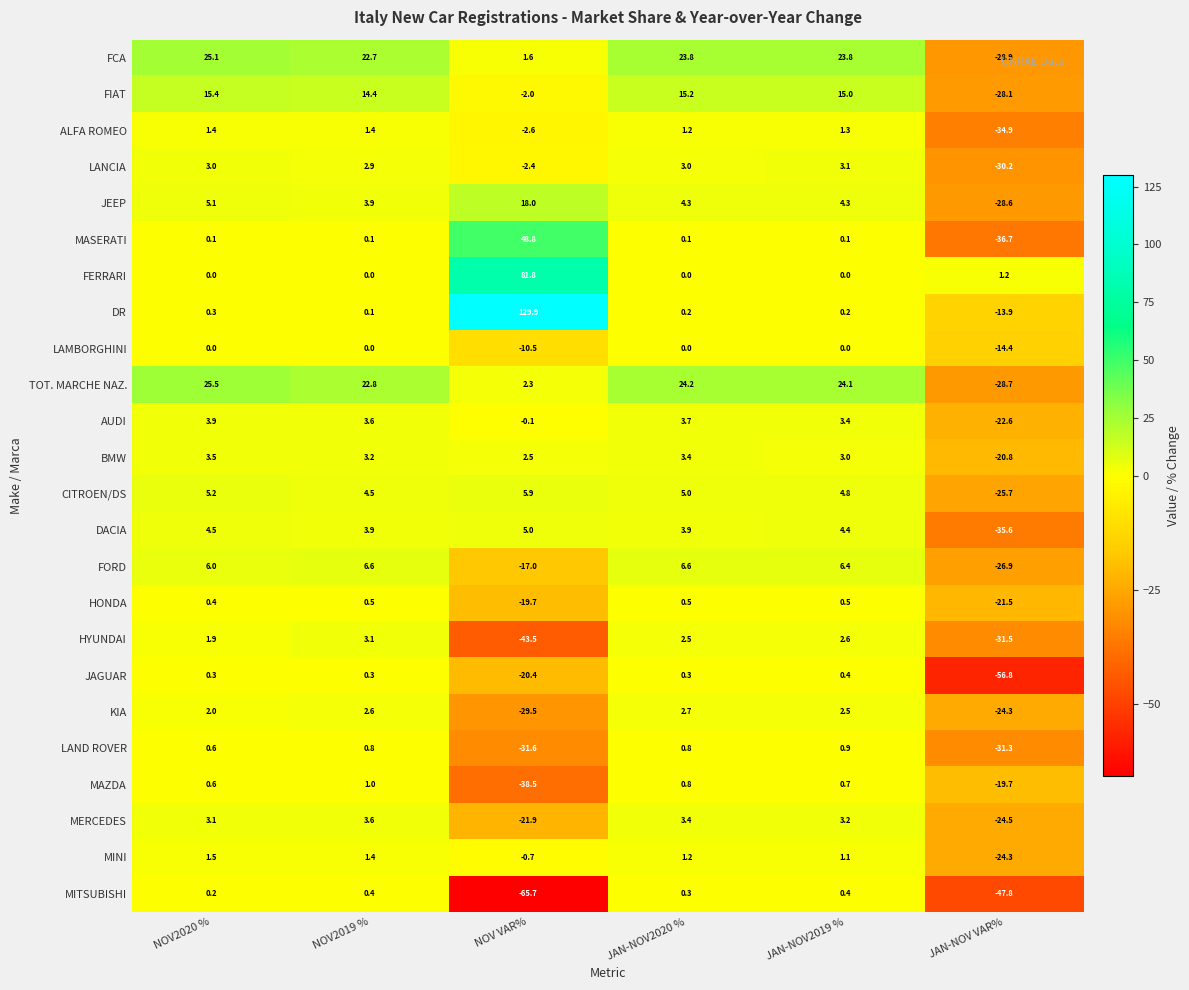

Read the DACIA value at JAN-NOV2019 %.

4.4